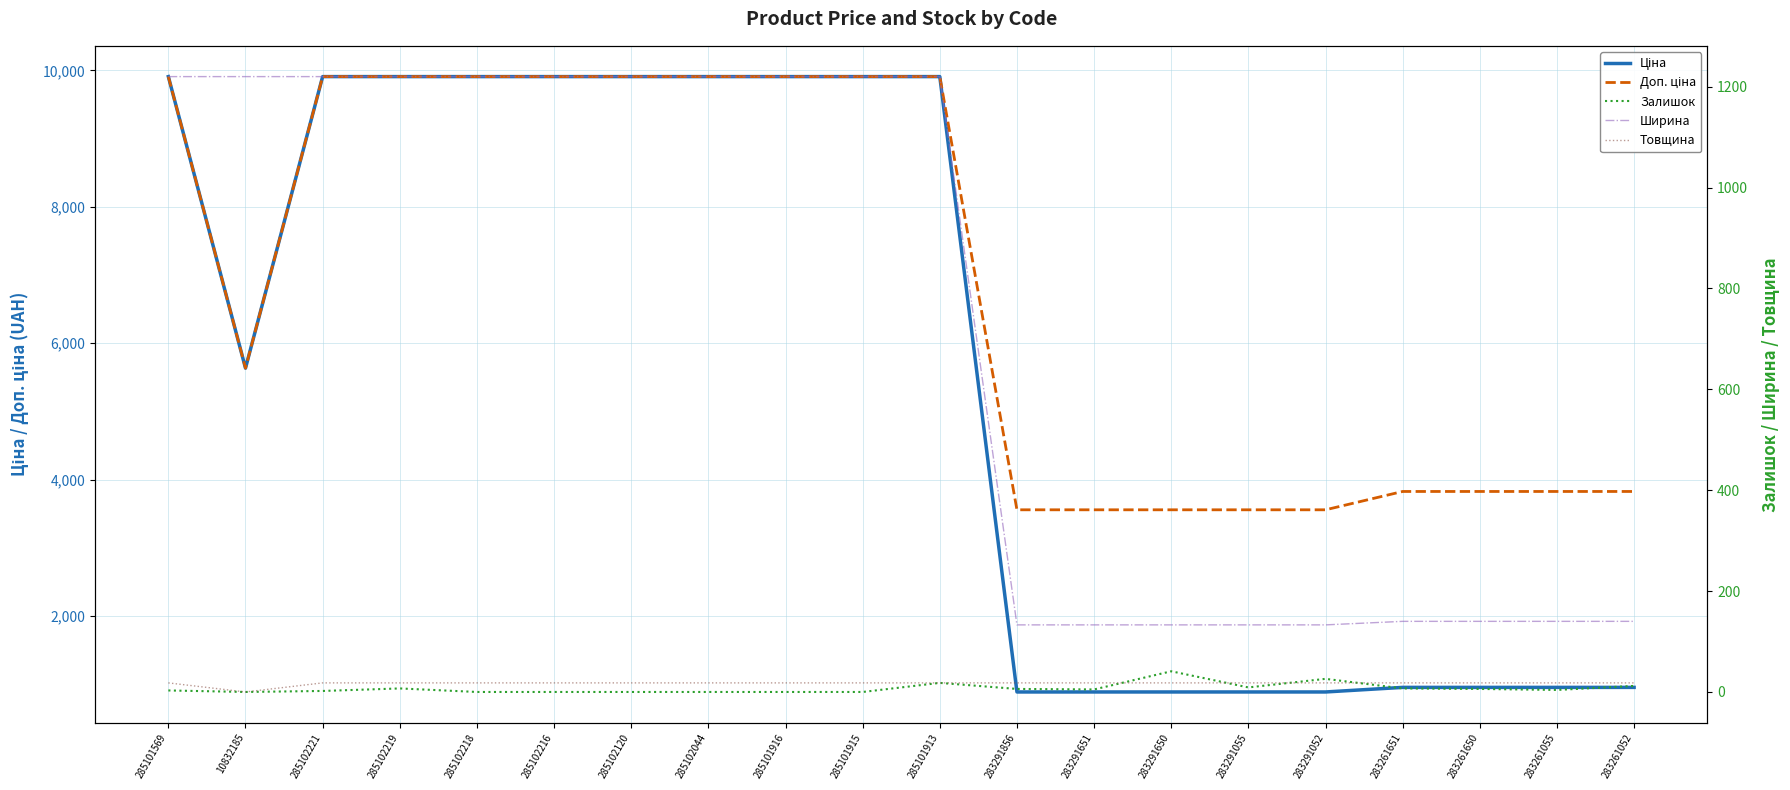

What is the total value across all series at 283261055?

4947.4